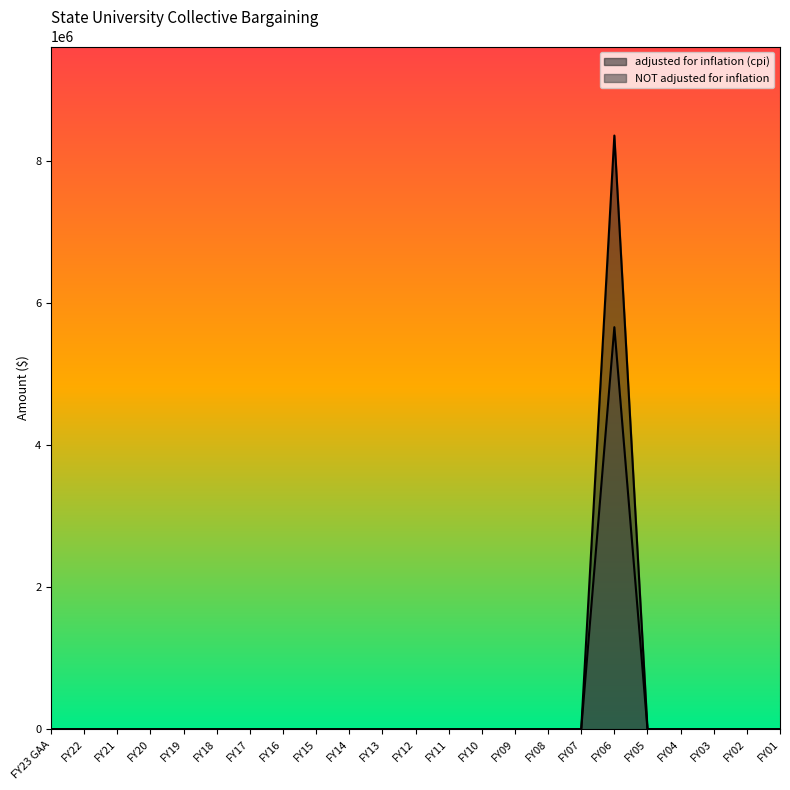

What is the maximum value shown in the chart?

8358185